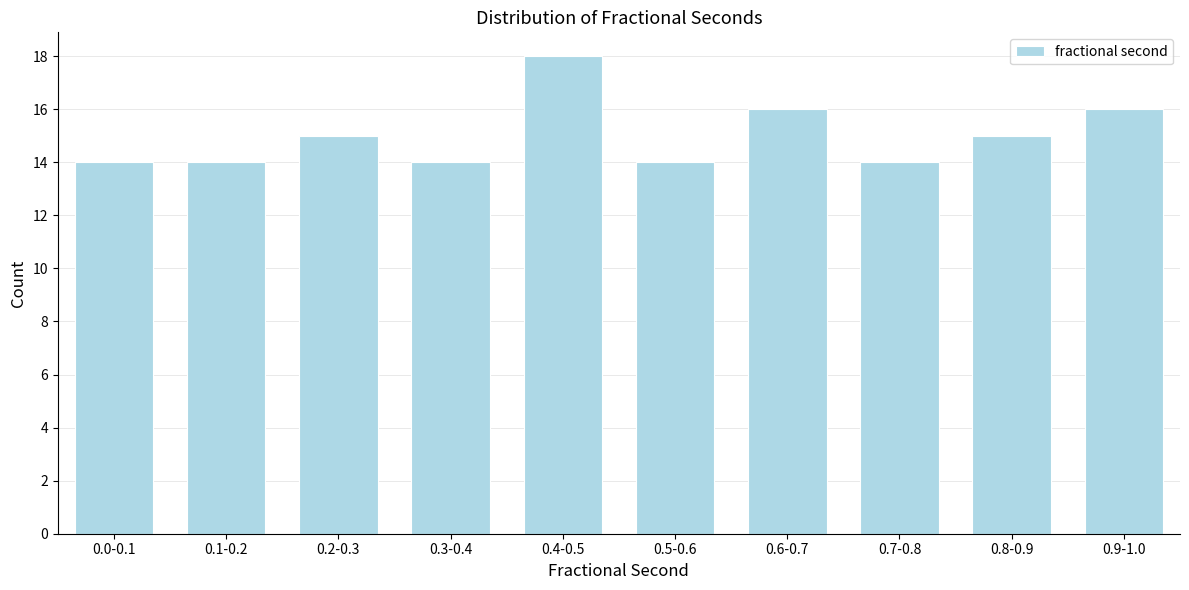

Reading left to right, list all the values displayed in this chart.

14	14	15	14	18	14	16	14	15	16